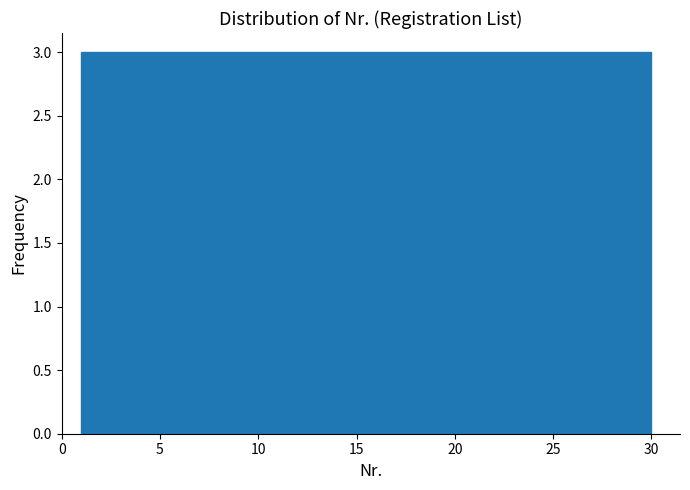

Reading left to right, list every bar in this chart as the range it spans on the x-axis followed by its height. Neither the bar edges nor the heights are printed on the chart, so give them approximately, as read against the axes.

1.0 to 3.9: 3
3.9 to 6.8: 3
6.8 to 9.7: 3
9.7 to 12.6: 3
12.6 to 15.5: 3
15.5 to 18.4: 3
18.4 to 21.3: 3
21.3 to 24.2: 3
24.2 to 27.1: 3
27.1 to 30.0: 3